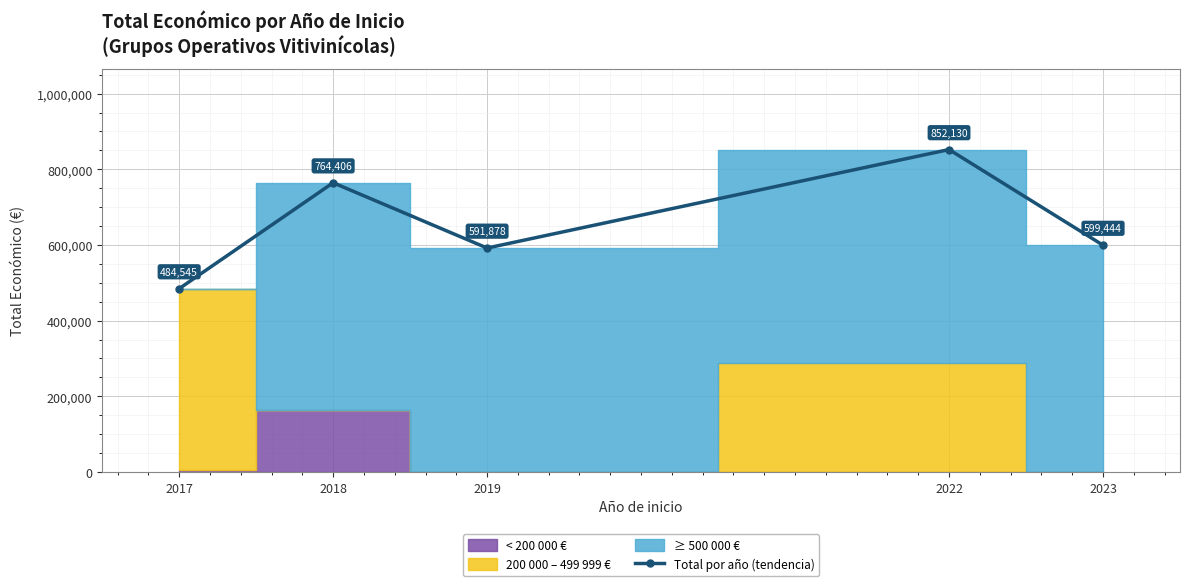

What is the smallest value displayed?

484545